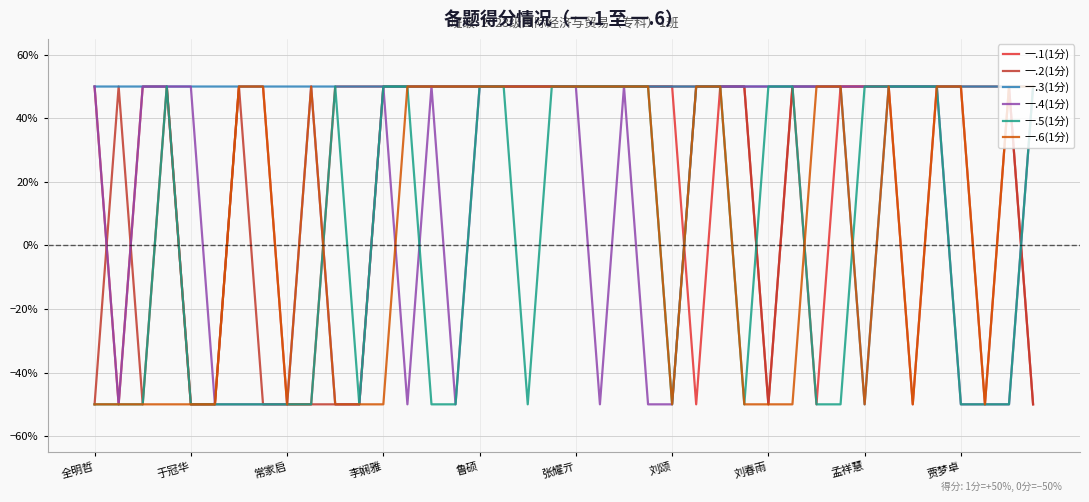

Does the chart have visible grid lines?

Yes